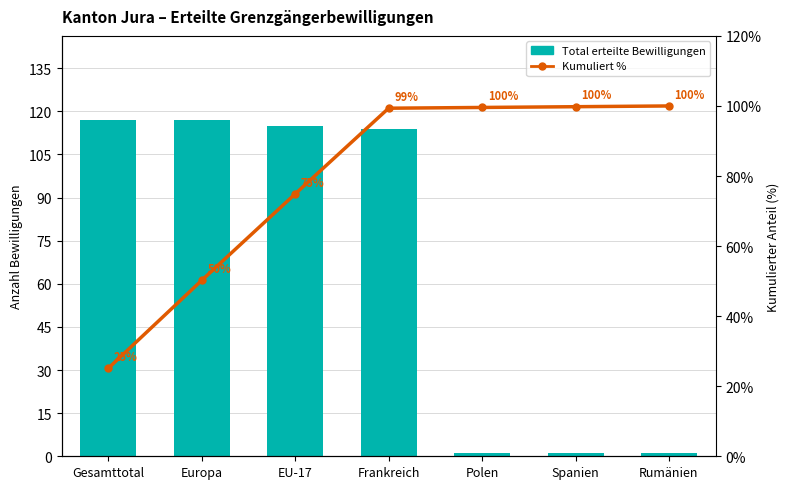

At which category is the sum across all series the highest?

Frankreich